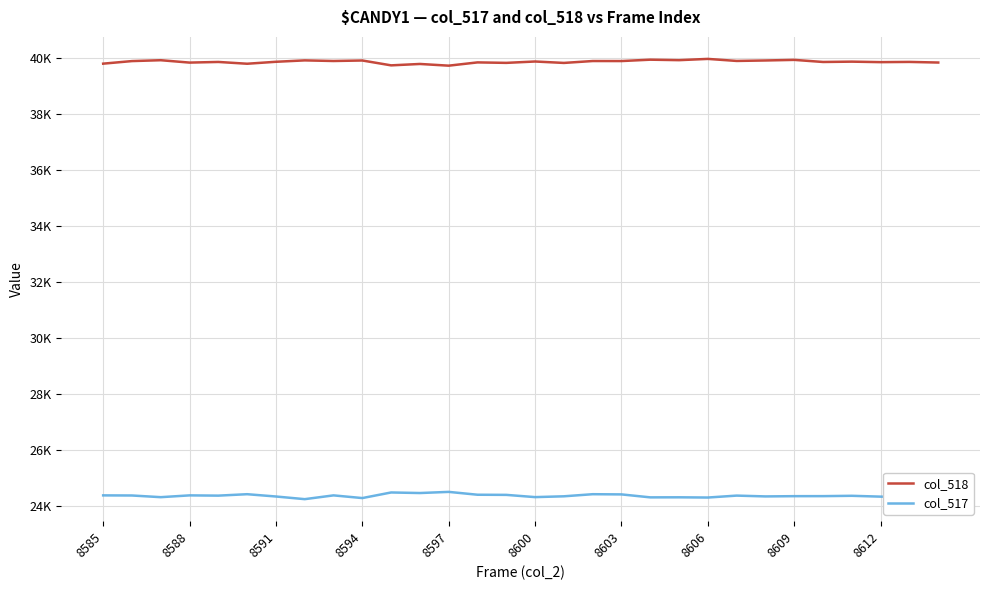

What are all the series names shown in the legend?

col_518, col_517